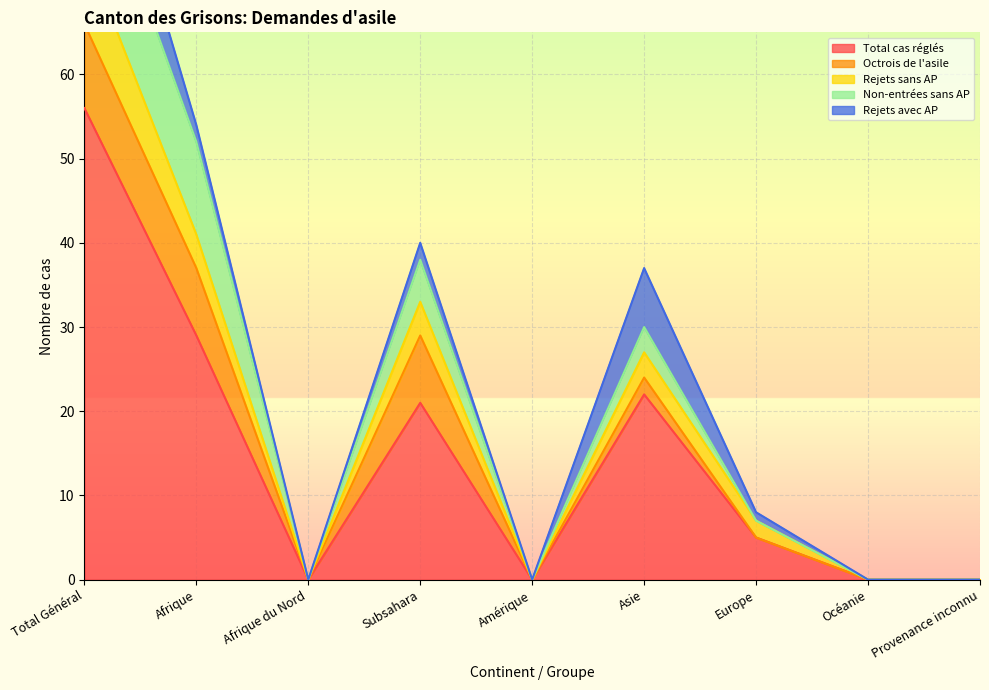

Reading right to left, list all the values displayed in this chart.

Total cas réglés: 0	0	5	22	0	21	0	29	56
Octrois de l'asile: 0	0	0	2	0	8	0	8	10
Rejets sans AP: 0	0	2	3	0	4	0	4	9
Non-entrées sans AP: 0	0	0	3	0	5	0	11	14
Rejets avec AP: 0	0	1	7	0	2	0	2	10